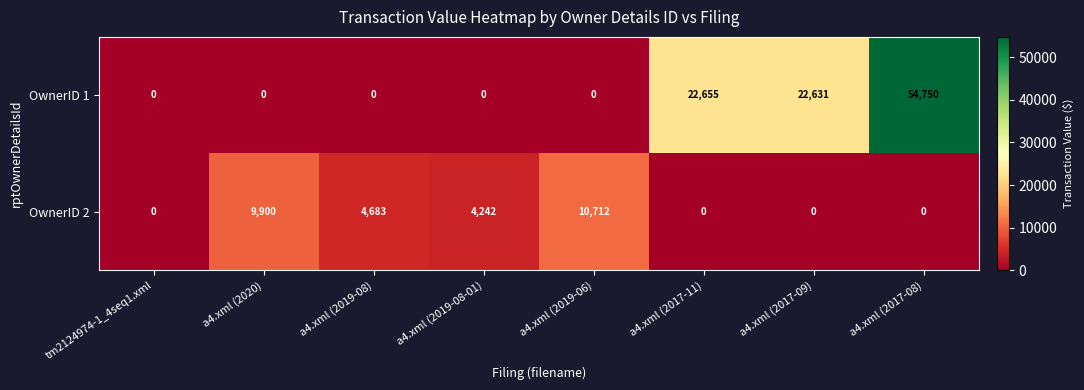

Reading left to right, what are all the values shown in this chart?

OwnerID 1: tm2124974-1_4seq1.xml=0	a4.xml (2020)=0	a4.xml (2019-08)=0	a4.xml (2019-08-01)=0	a4.xml (2019-06)=0	a4.xml (2017-11)=22655	a4.xml (2017-09)=22631	a4.xml (2017-08)=54750
OwnerID 2: tm2124974-1_4seq1.xml=0	a4.xml (2020)=9900	a4.xml (2019-08)=4683	a4.xml (2019-08-01)=4242	a4.xml (2019-06)=10712	a4.xml (2017-11)=0	a4.xml (2017-09)=0	a4.xml (2017-08)=0